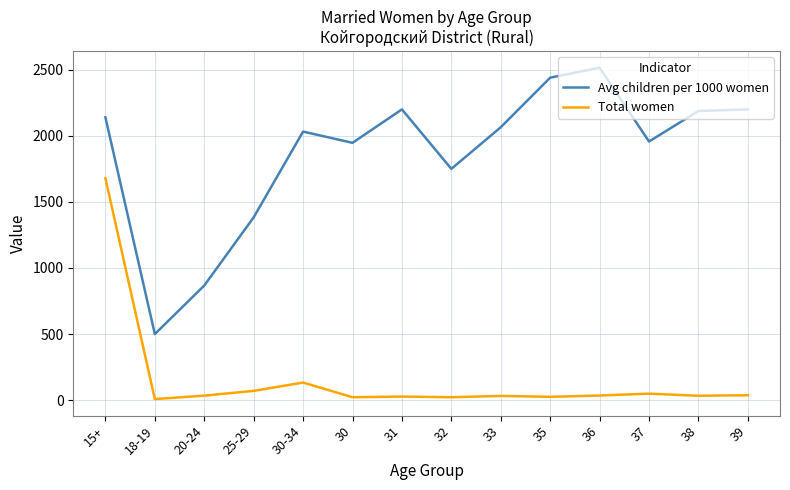

Which series has the largest total across all categories?

Avg children per 1000 women